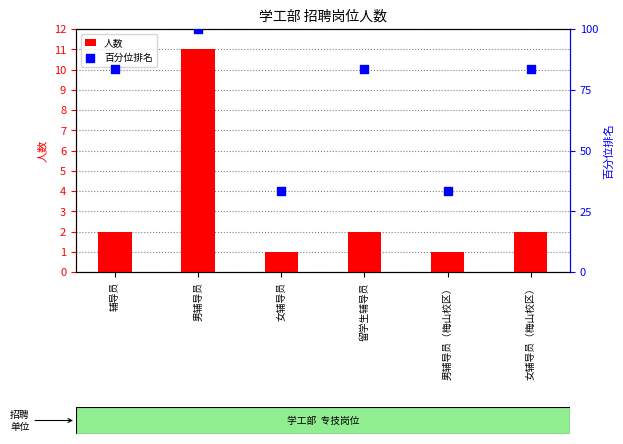

Which series has the widest spread of Y values?

百分位排名